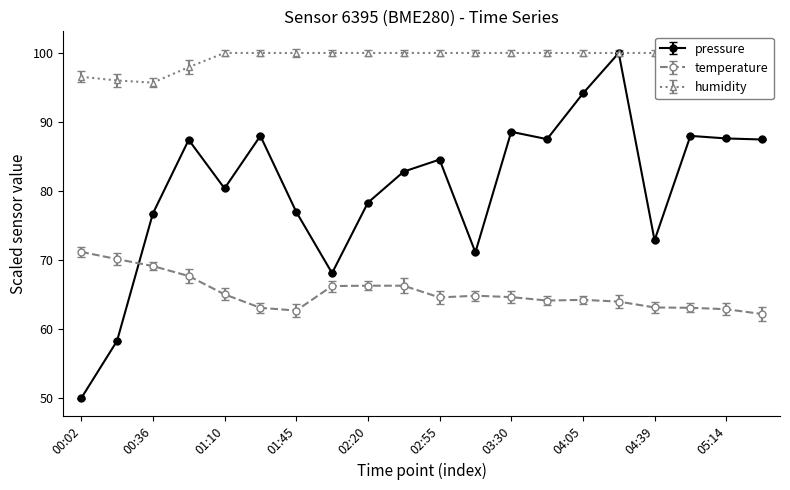

True or false: humidity and temperature cross at least once.

False